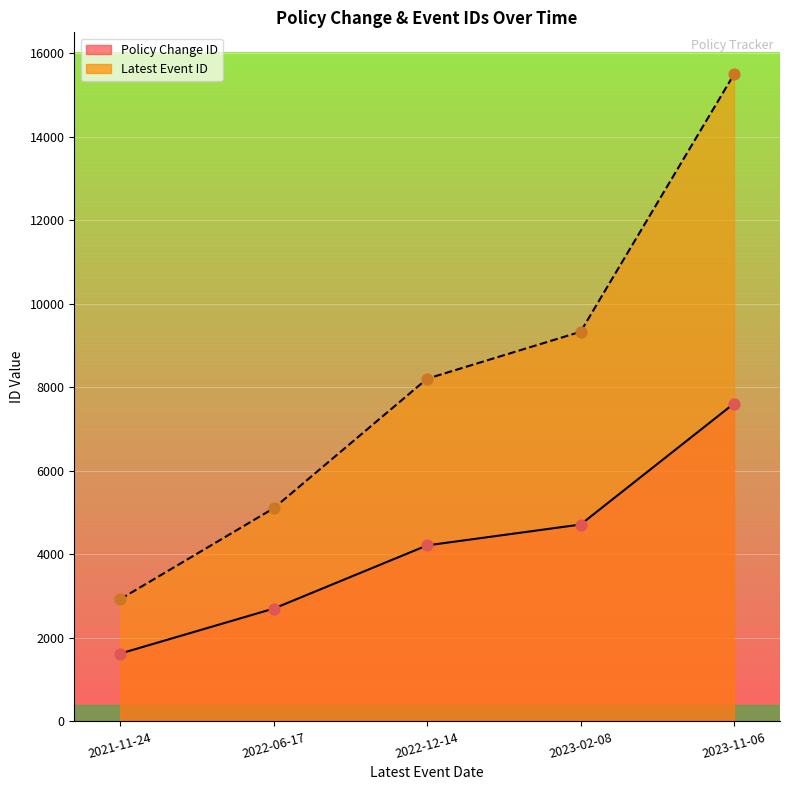

At how many categories does at least one series exceed 2537?

5